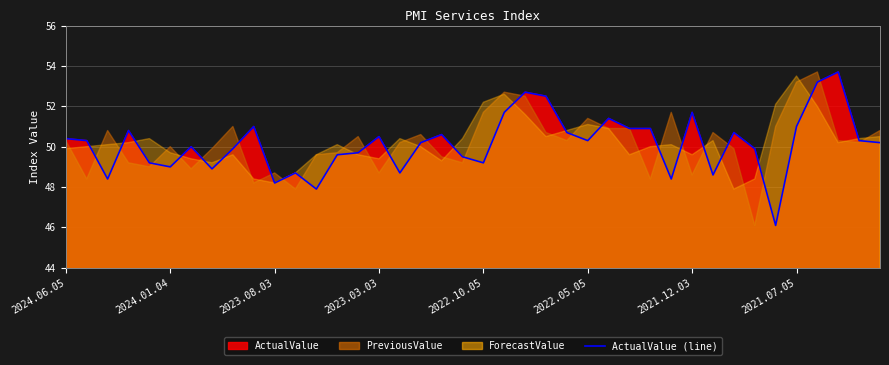

At which label does the data first exceed 50?

2024.06.05